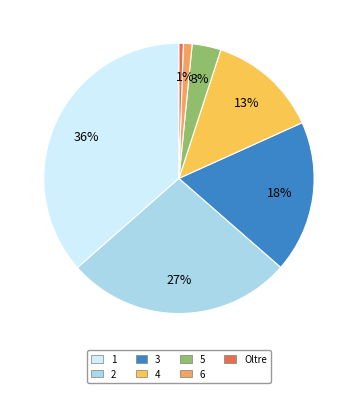

Do Oltre and 5 together represent more than half of the pie?

No